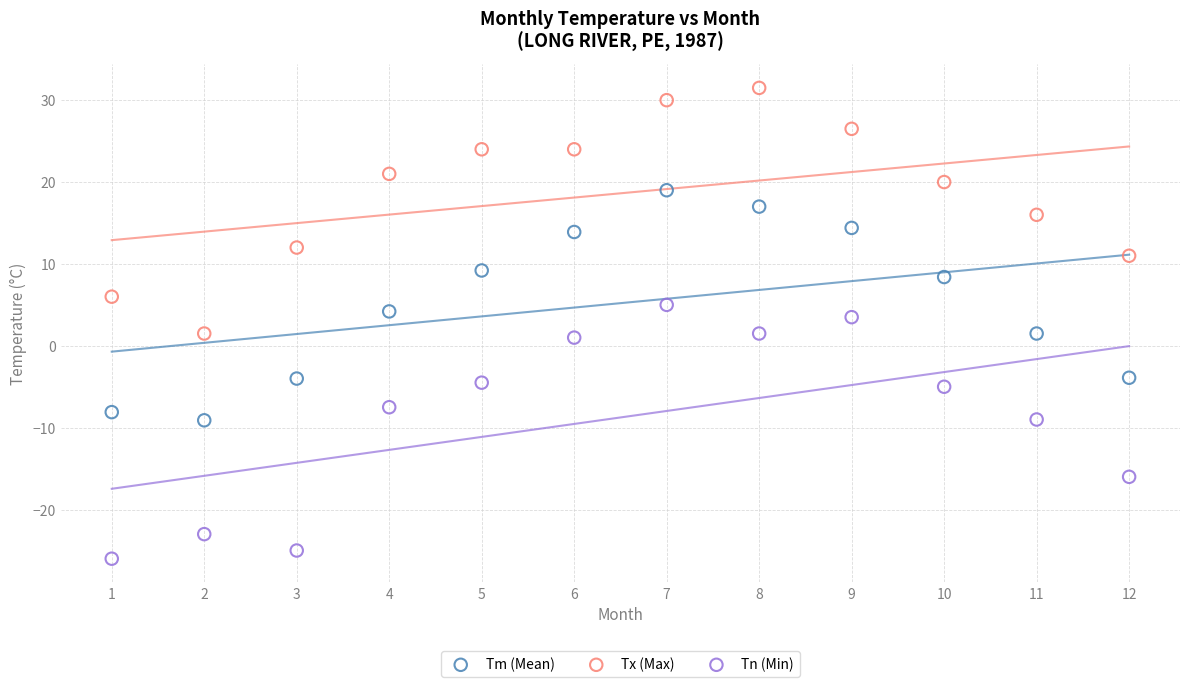

Which series contains the lowest Y value?

Tn (Min)